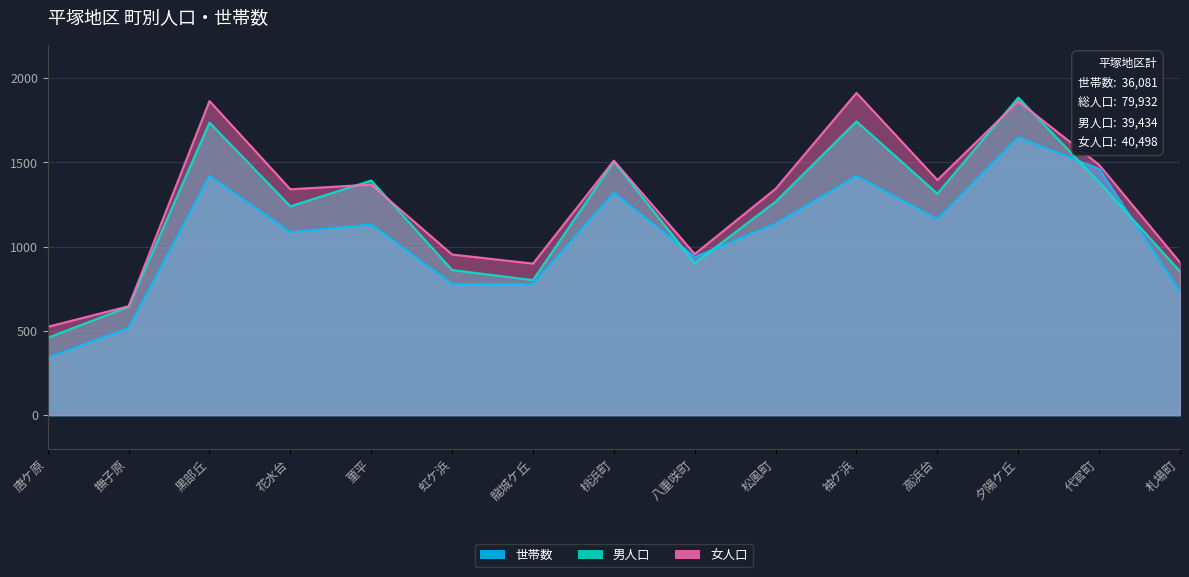

The value of 男人口 at 代官町 is 1382. True or false?

True